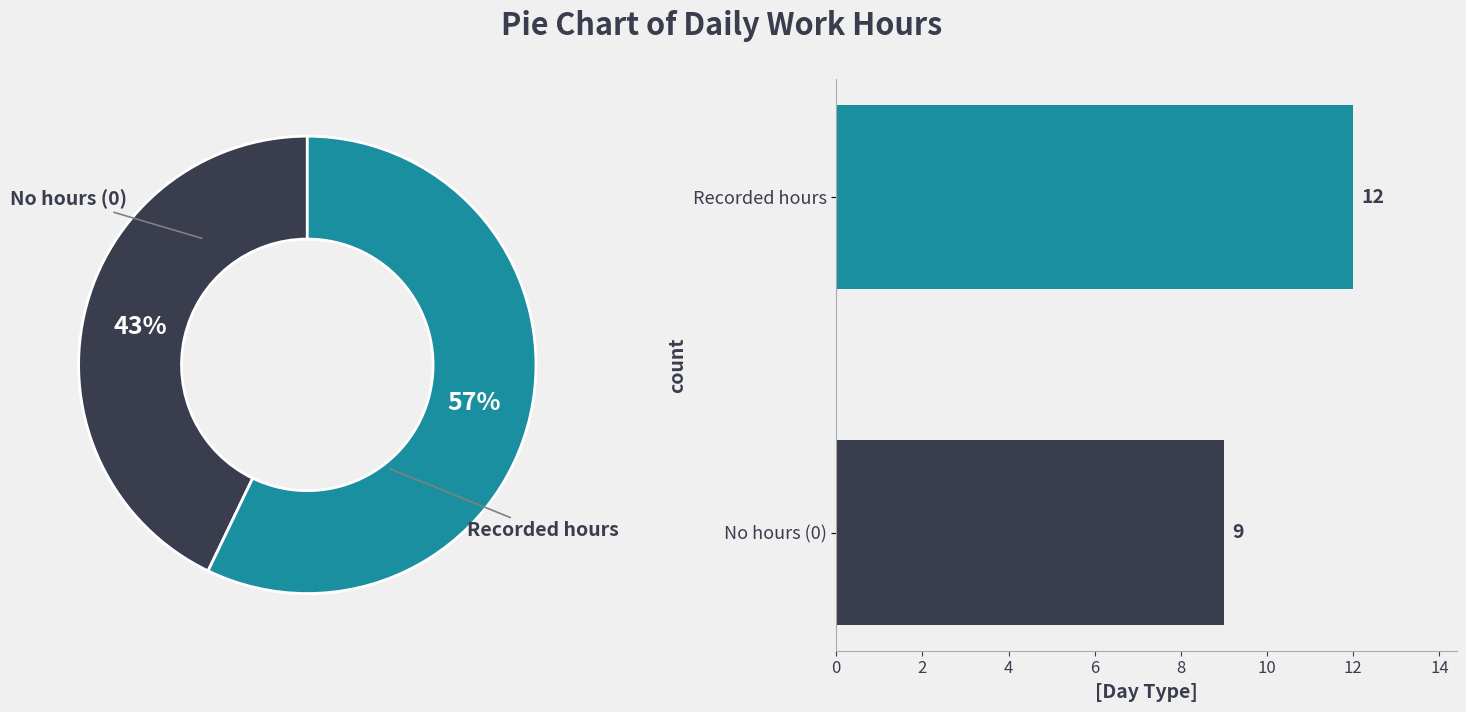

Combined, what portion of the pie is 2 and 0?

100.0%